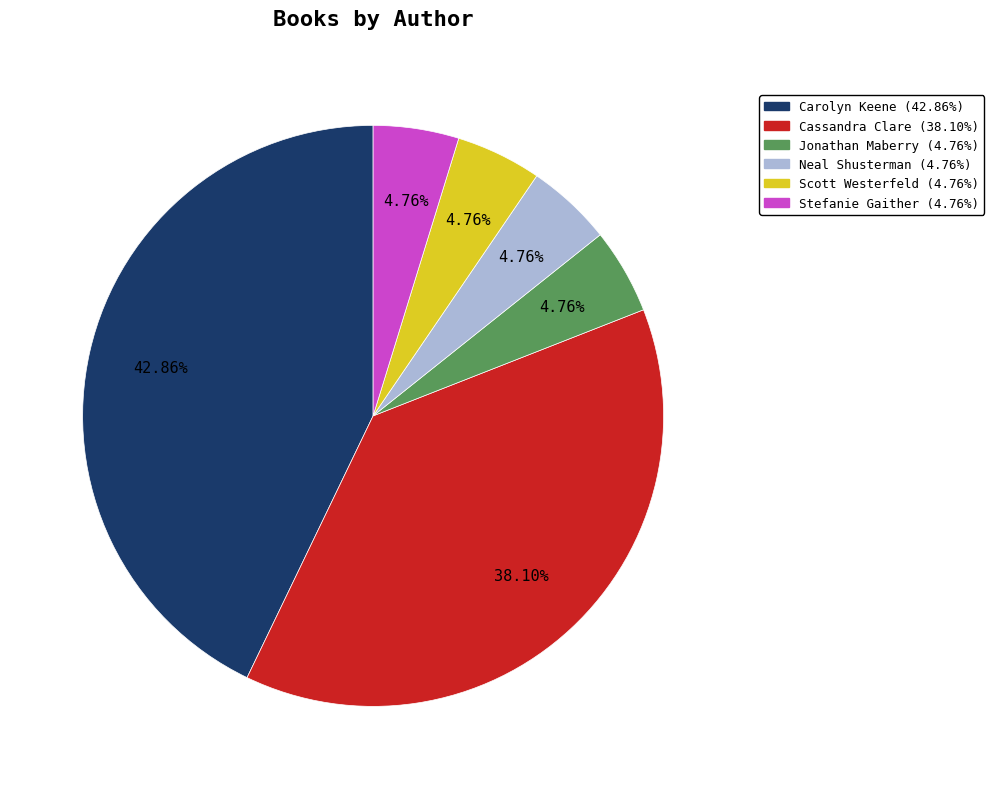

Does Stefanie Gaither account for over 50% of the chart?

No